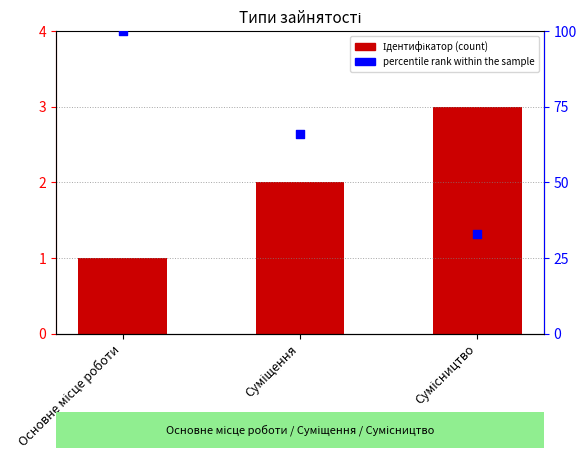

At which category is the sum across all series the highest?

Основне місце роботи